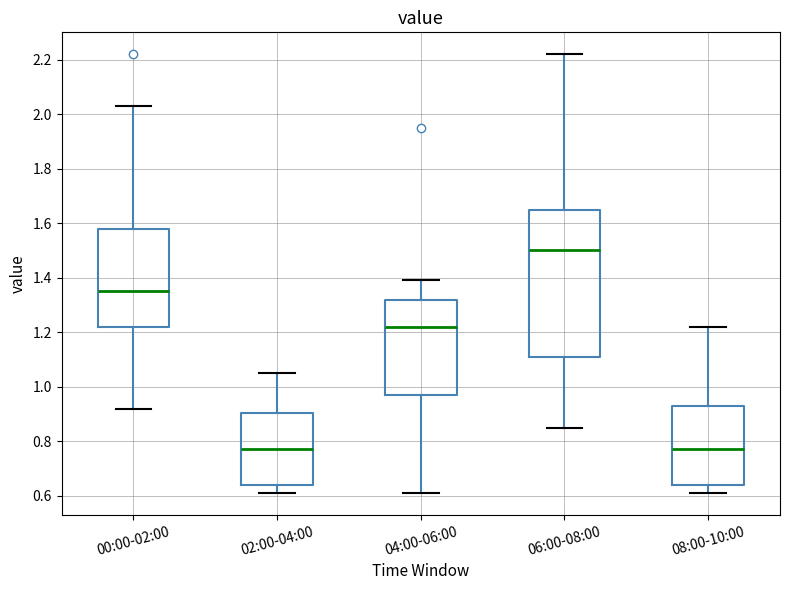

Where does the median line of the box for 06:00-08:00 sit on the y-axis? The values are not printed on the chart, so give them approximately, as read against the axis.

1.50